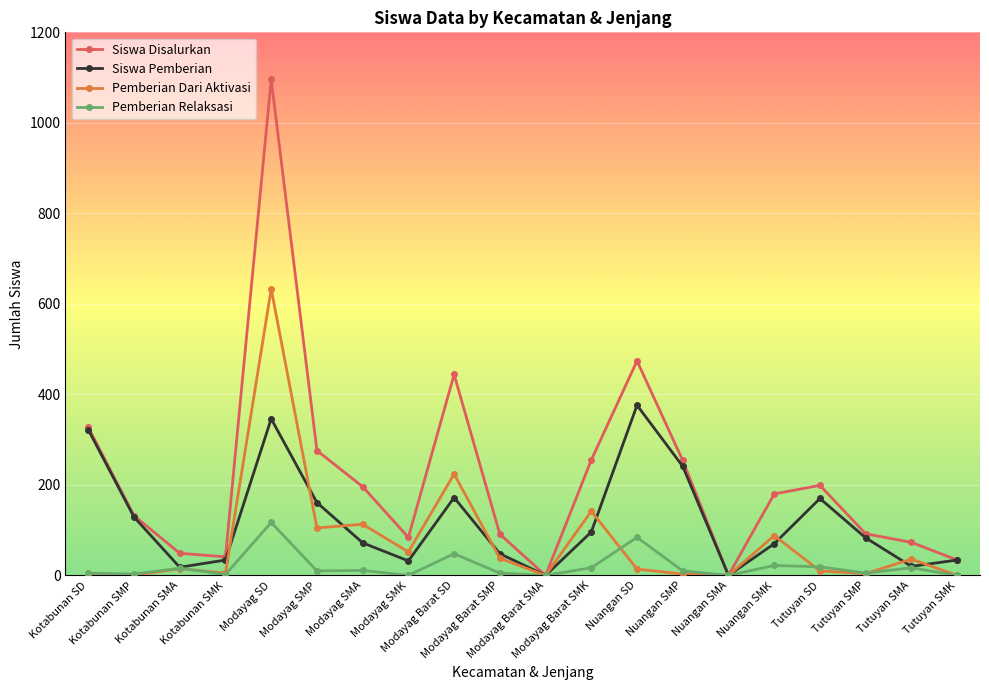

What is the approximate value of Siswa Disalurkan at Nuangan SMK, to the nearest 10?

180